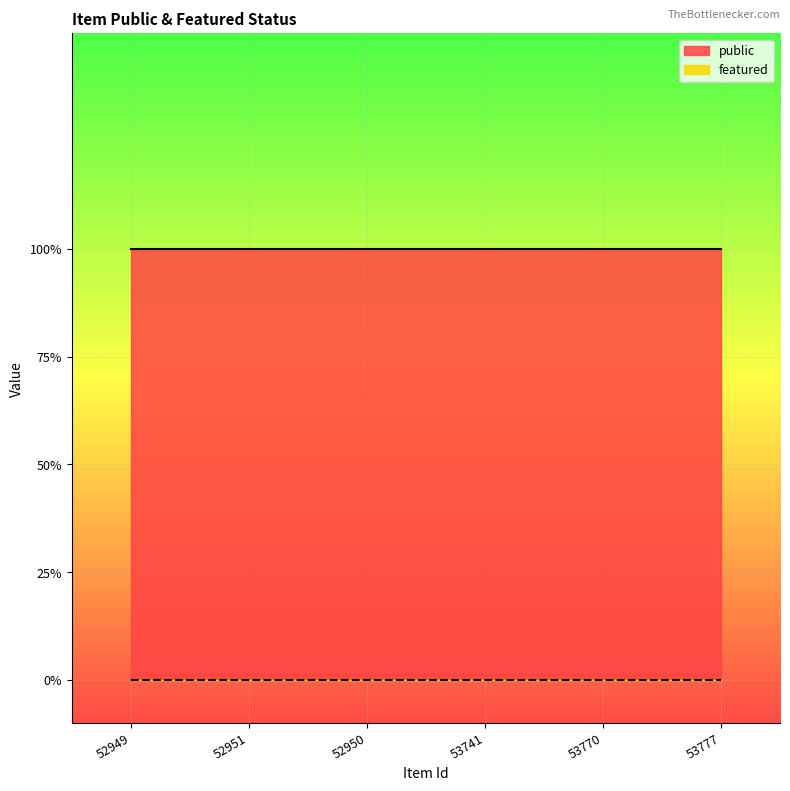

True or false: featured and public cross at least once.

False